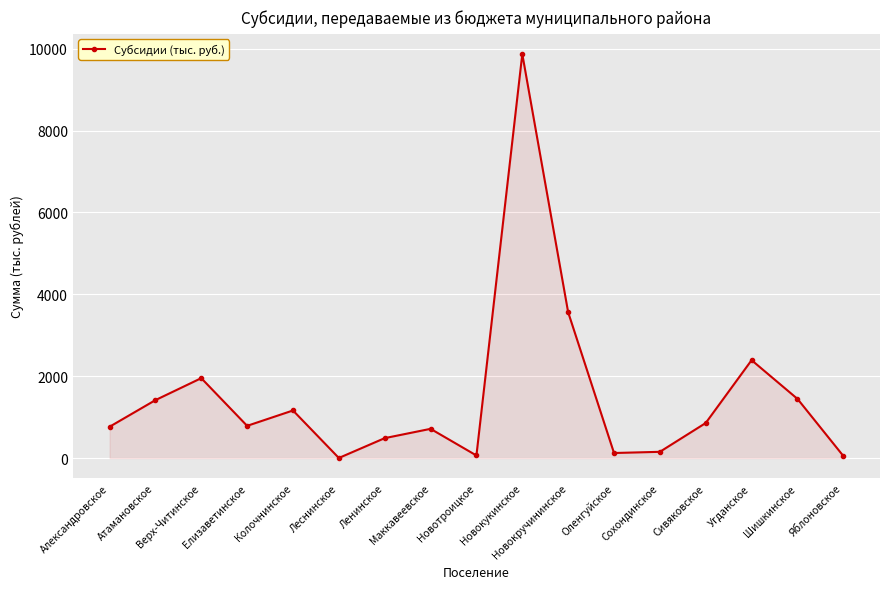

Approximately how many times larger is the value at Елизаветинское compared to Ленинское?

1.6